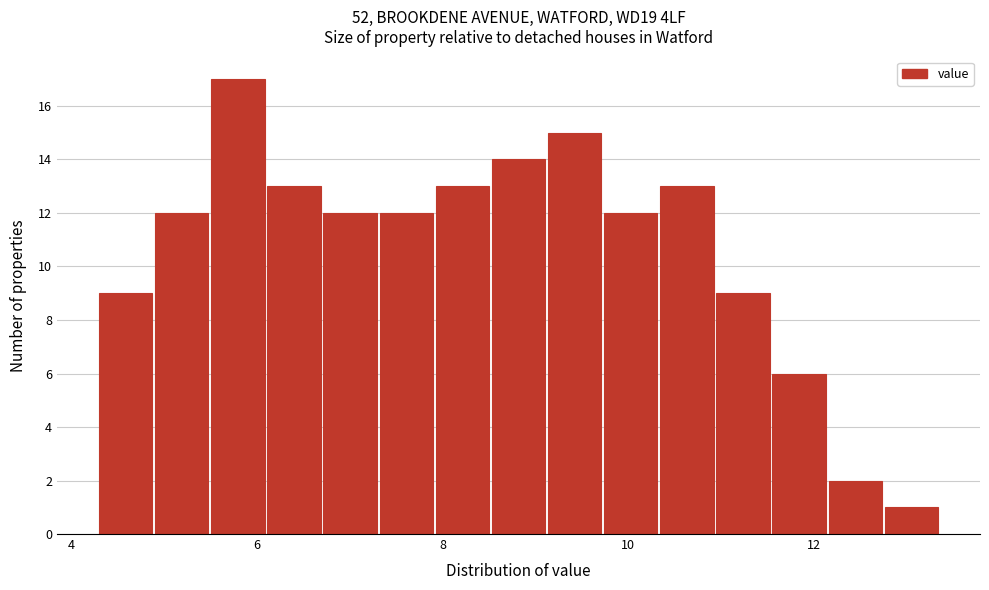

Read against the x-axis, roughly where is the centre of the tallest bar?

5.8